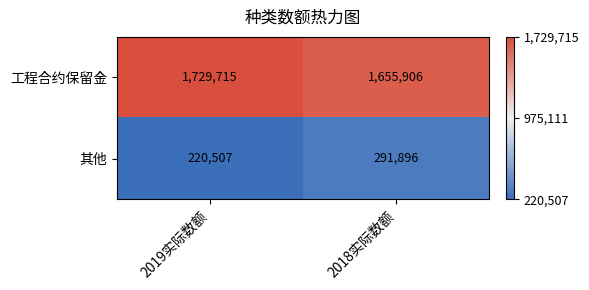

The 工程合约保留金 series shows 979725 at 2018实际数额. True or false?

False